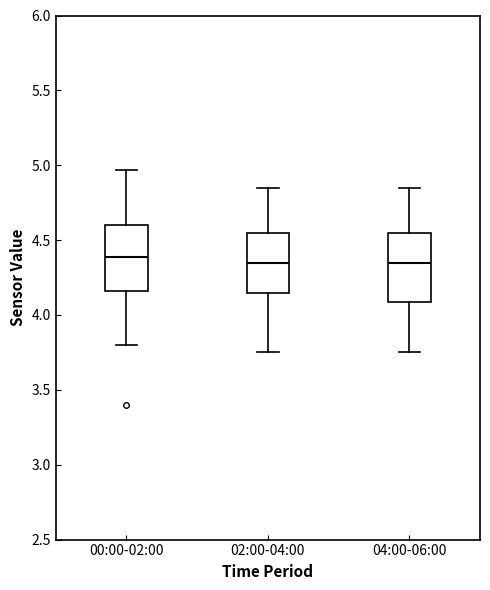

Reading left to right, transcribe this box plot: for each box, give where its median line is, the range the box spans, and where its two whiskers end, as read against the y-axis. The values are not printed on the chart, so give them approximately, as read against the axis.

00:00-02:00: median 4.40, box 4.15 to 4.60, whiskers 3.80 to 4.95
02:00-04:00: median 4.35, box 4.15 to 4.55, whiskers 3.75 to 4.85
04:00-06:00: median 4.35, box 4.10 to 4.55, whiskers 3.75 to 4.85